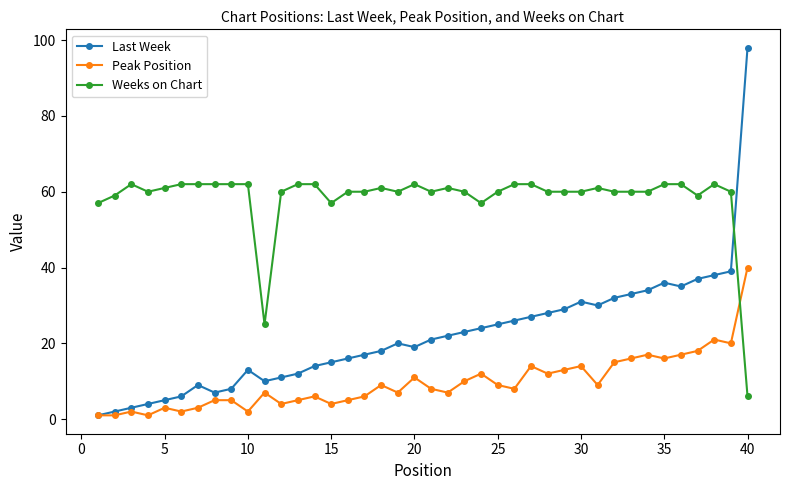

What is the minimum value for Weeks on Chart?

6